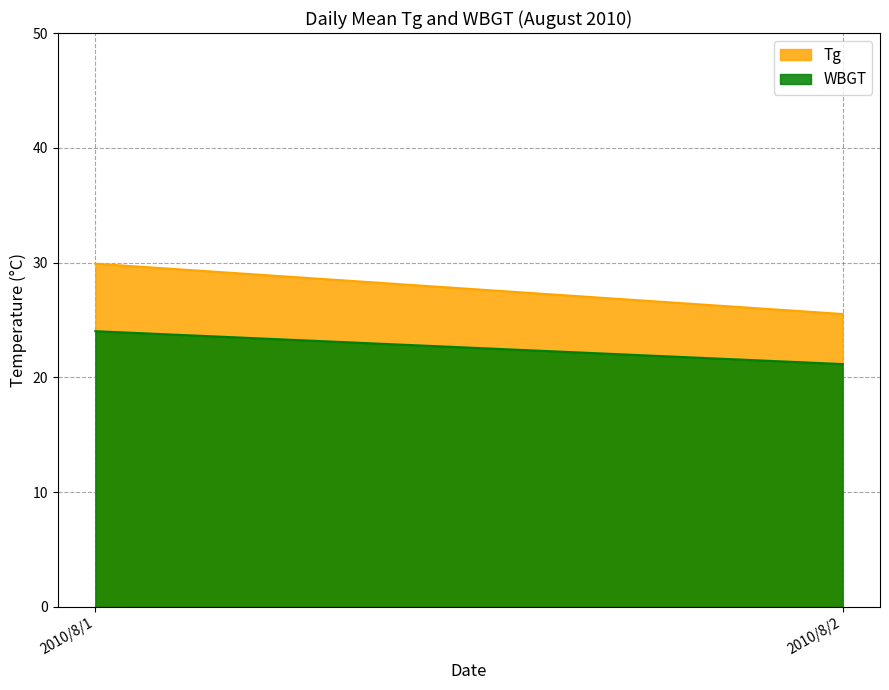

At how many categories does at least one series exceed 25?

2